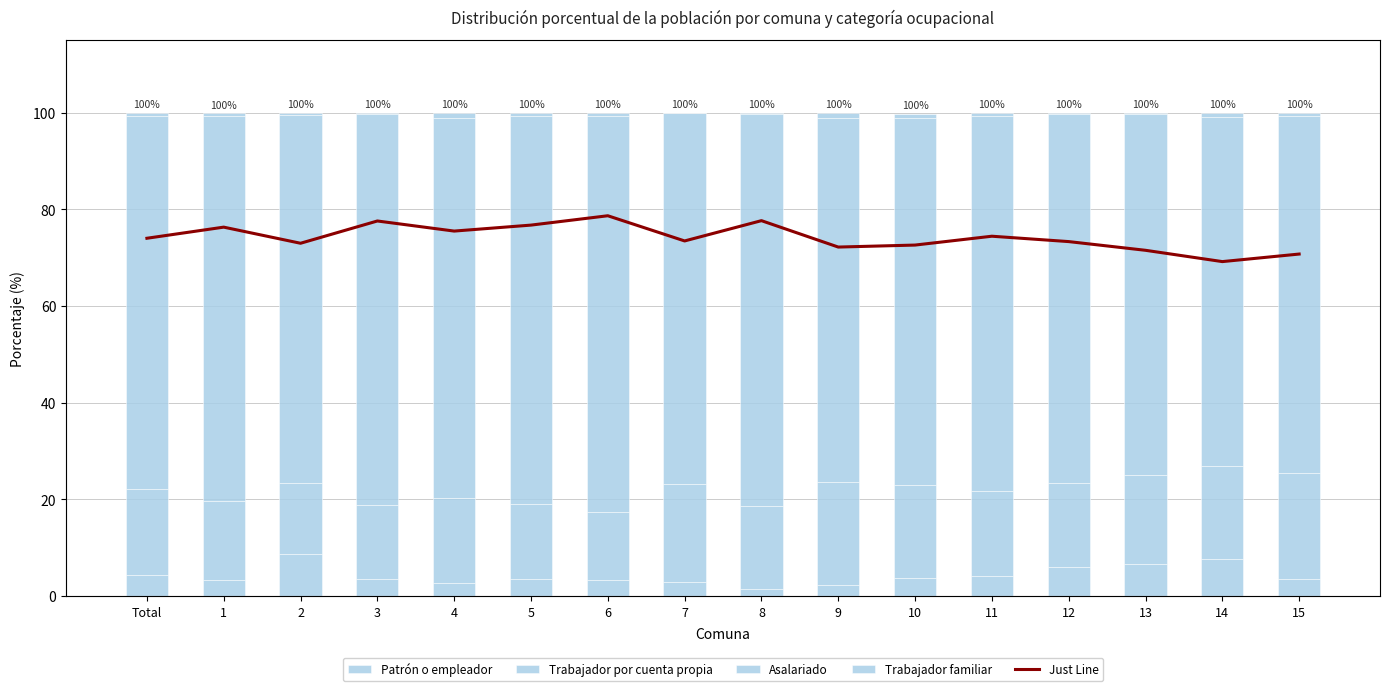

Reading left to right, list all the values displayed in this chart.

Patrón o empleador: 4.4	3.3	8.8	3.5	2.7	3.5	3.4	3.0	1.5	2.2	3.8	4.1	6.0	6.7	7.6	3.6
Trabajador por cuenta propia: 17.7	16.5	14.7	15.3	17.5	15.6	14.0	20.2	17.2	21.4	19.3	17.6	17.3	18.4	19.3	21.8
Asalariado: 77.3	79.7	76.2	81.0	78.8	80.1	82.1	76.7	81.1	75.4	75.8	77.7	76.5	74.7	72.2	73.8
Trabajador familiar: 0.5	0.5	0.4	0.2	1.0	0.8	0.6	0.1	0.2	1.0	1.0	0.6	0.2	0.3	0.8	0.8
Just Line: 77.3	79.7	76.2	81.0	78.8	80.1	82.1	76.7	81.1	75.4	75.8	77.7	76.5	74.7	72.2	73.8